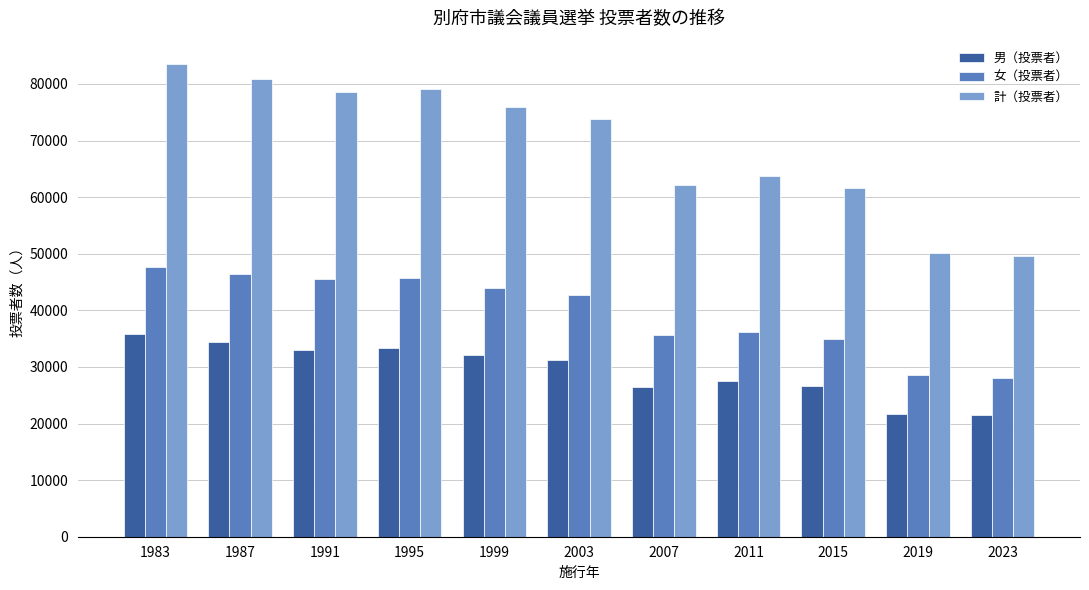

How many distinct data groups are displayed?

3